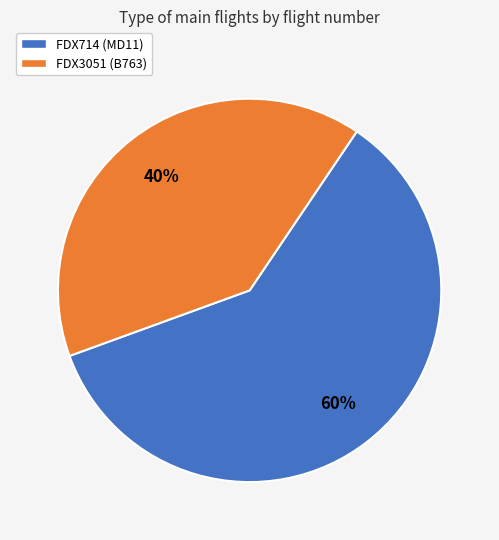

How many segments does this pie chart have?

2